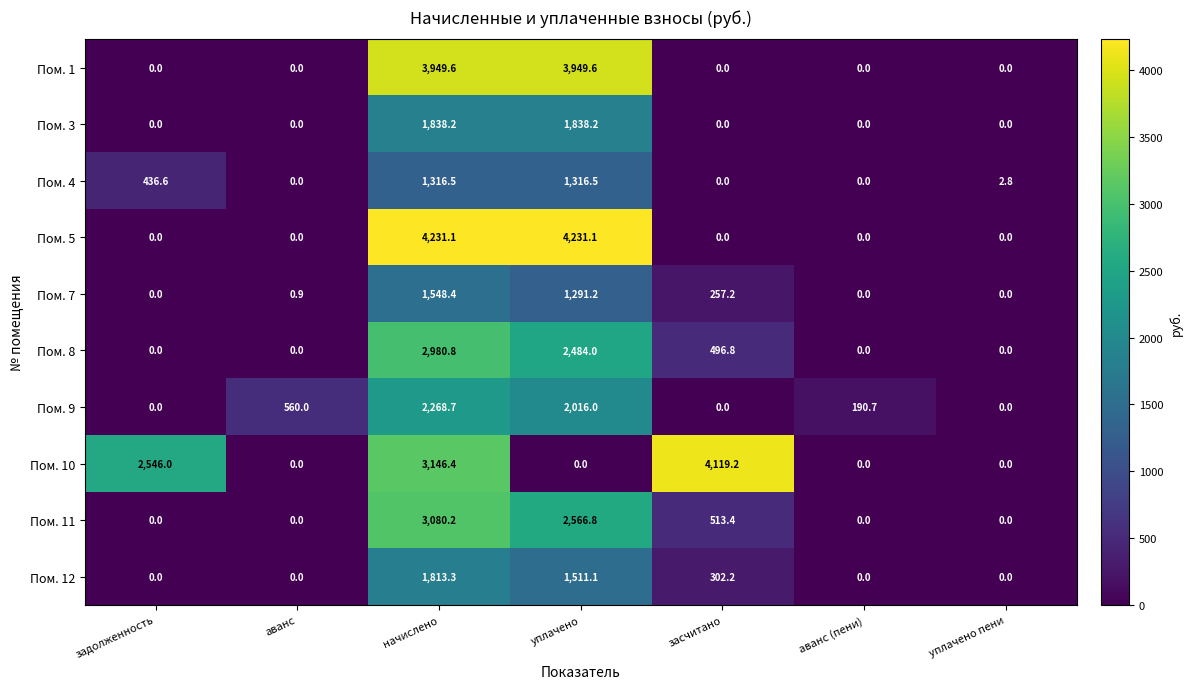

What is the difference between the second highest and second lowest values in the Пом. 5 series?

4231.1